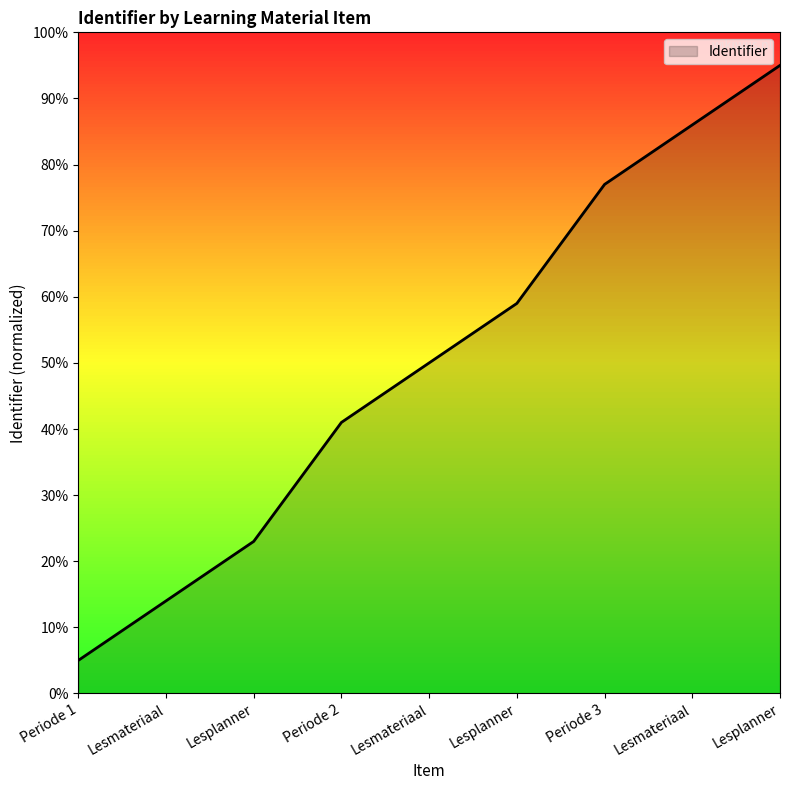

The value at Lesplanner is 0.2. True or false?

True